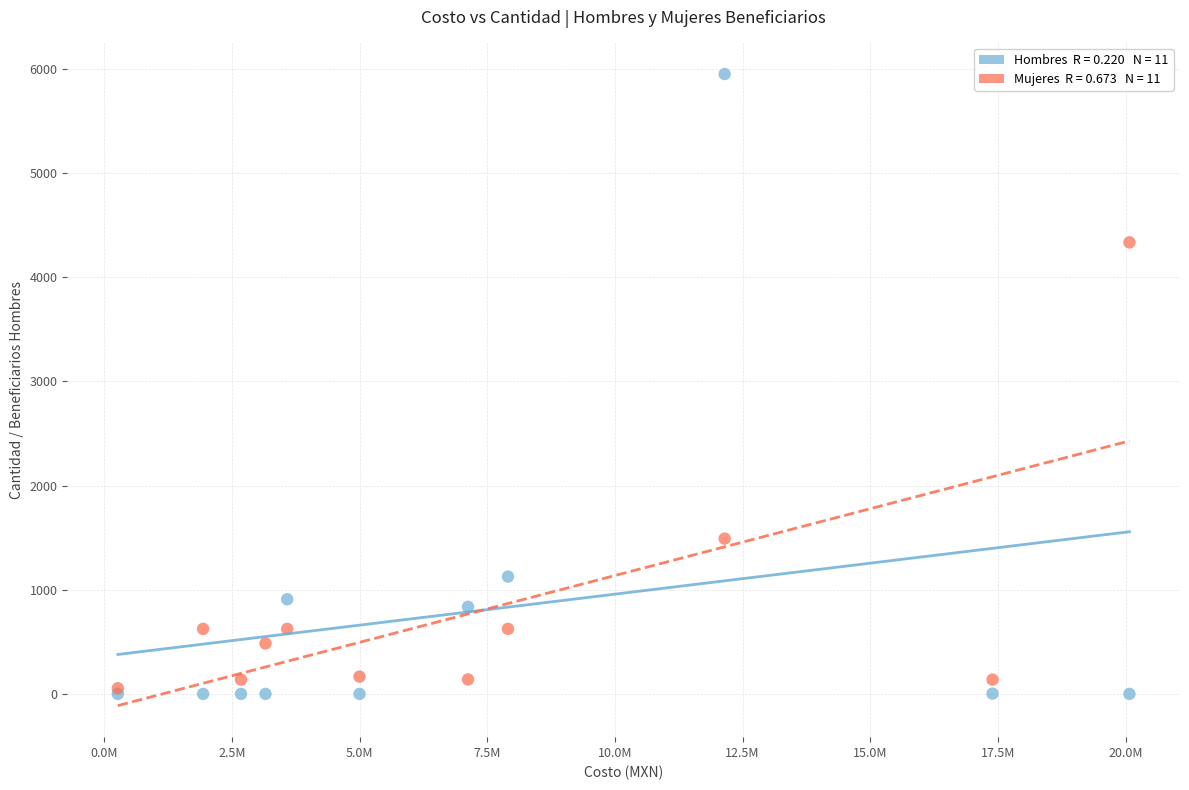

Across all series, what Y value is closest to 2975?

4334.0